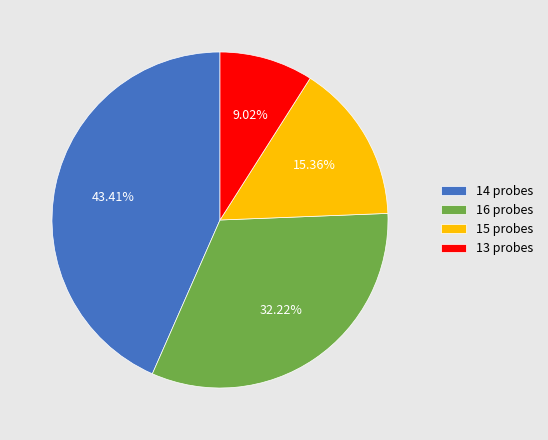

Does any single category account for the majority?

No